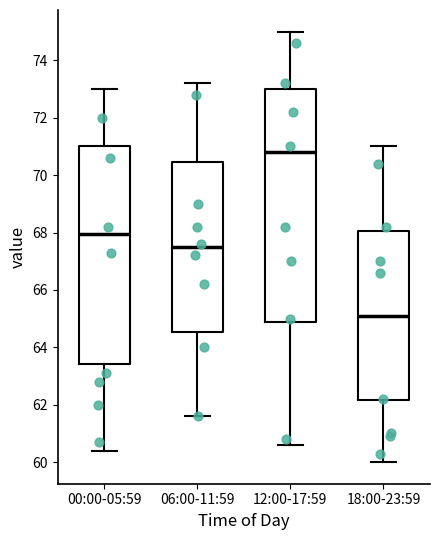

Reading left to right, transcribe this box plot: for each box, give where its median line is, the range the box spans, and where its two whiskers end, as read against the y-axis. The values are not printed on the chart, so give them approximately, as read against the axis.

00:00-05:59: median 68.0, box 63.4 to 71.0, whiskers 60.4 to 73.0
06:00-11:59: median 67.6, box 64.6 to 70.4, whiskers 61.6 to 73.2
12:00-17:59: median 70.8, box 65.0 to 73.0, whiskers 60.6 to 75.0
18:00-23:59: median 65.2, box 62.2 to 68.0, whiskers 60.0 to 71.0